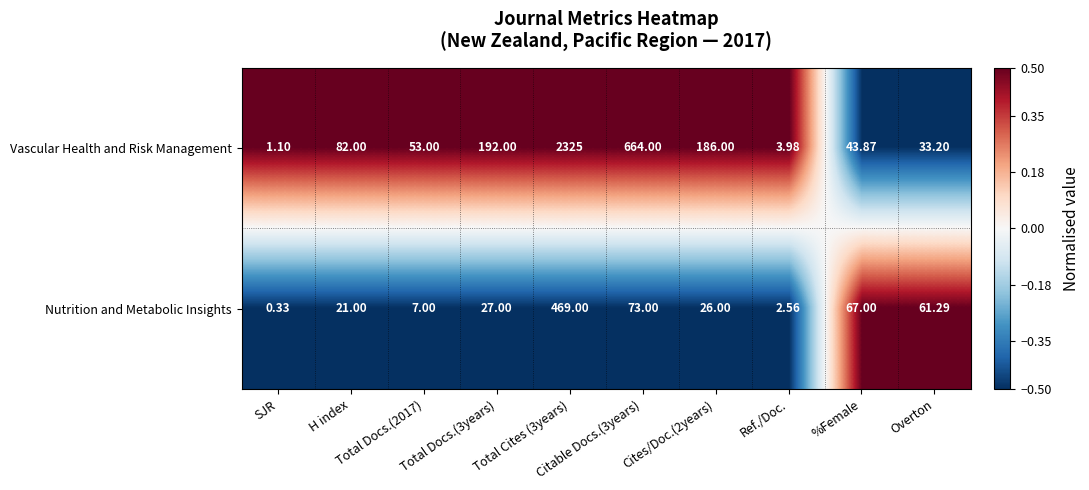

Which series has the largest total across all categories?

Vascular Health and Risk Management